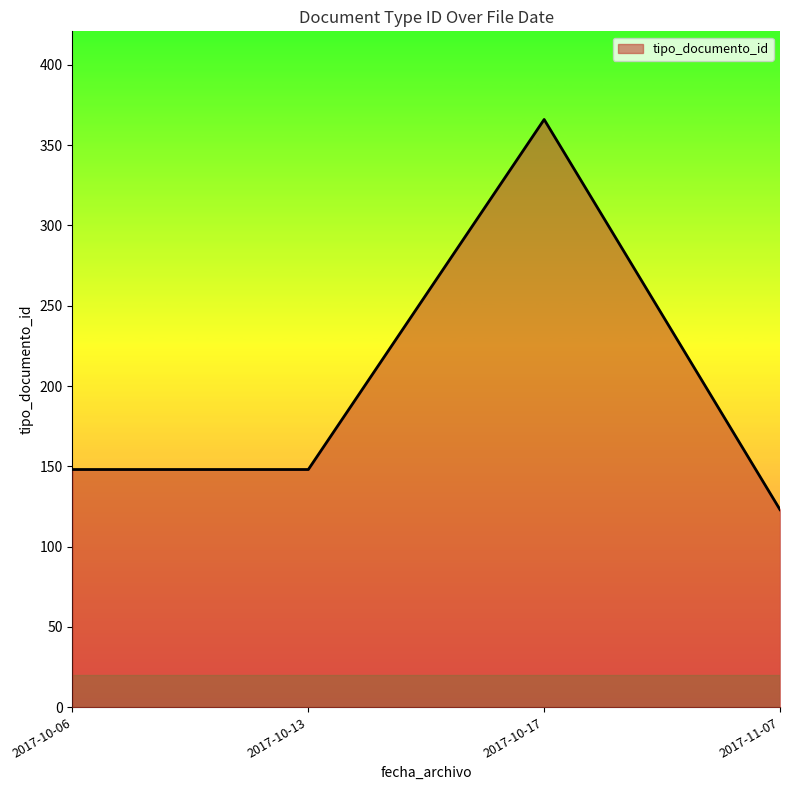

What is the approximate value at 2017-10-06?

148